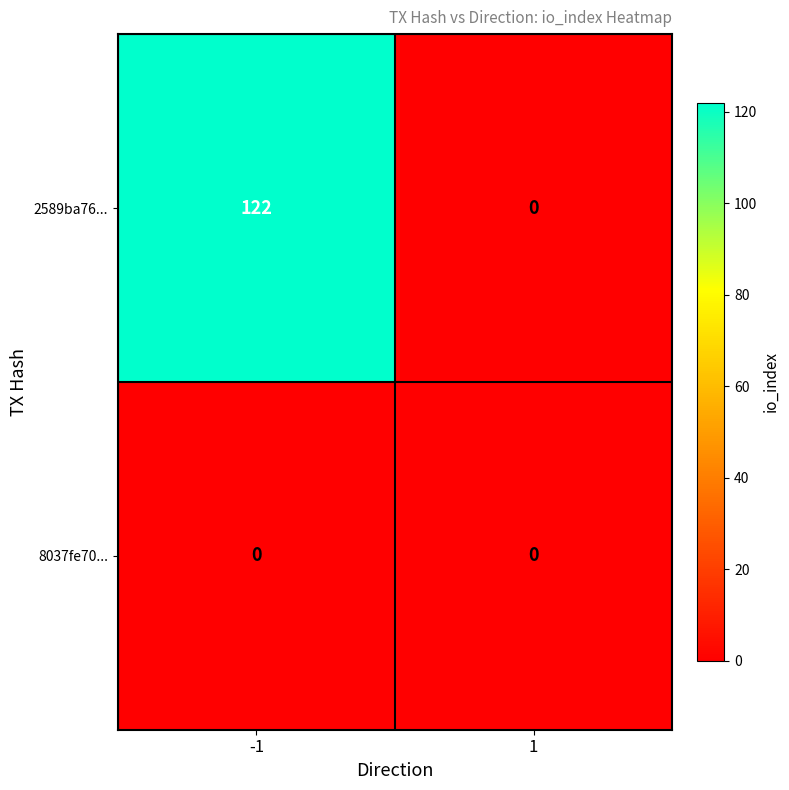

What is the difference between the highest and lowest values at -1?

122